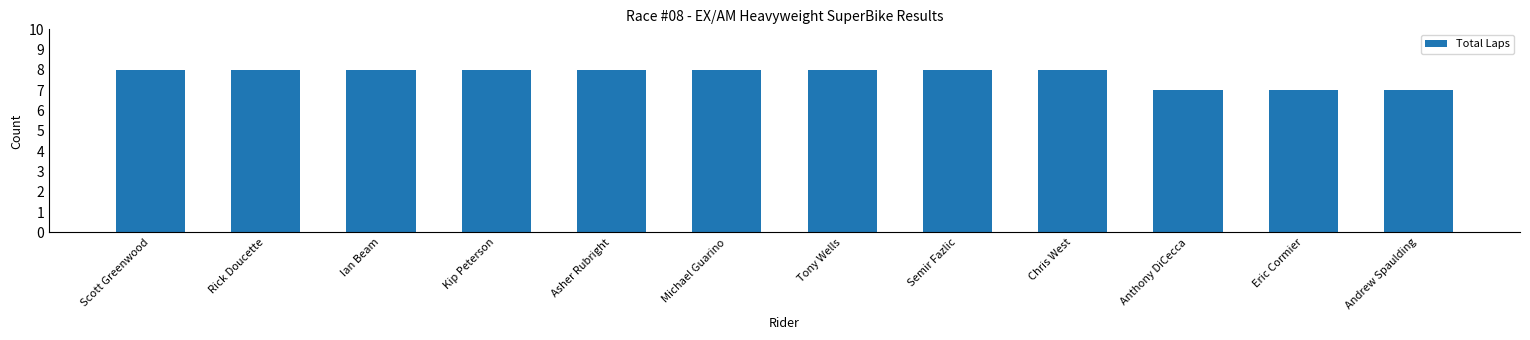

Reading left to right, transcribe all the data shown in this chart.

8	8	8	8	8	8	8	8	8	7	7	7